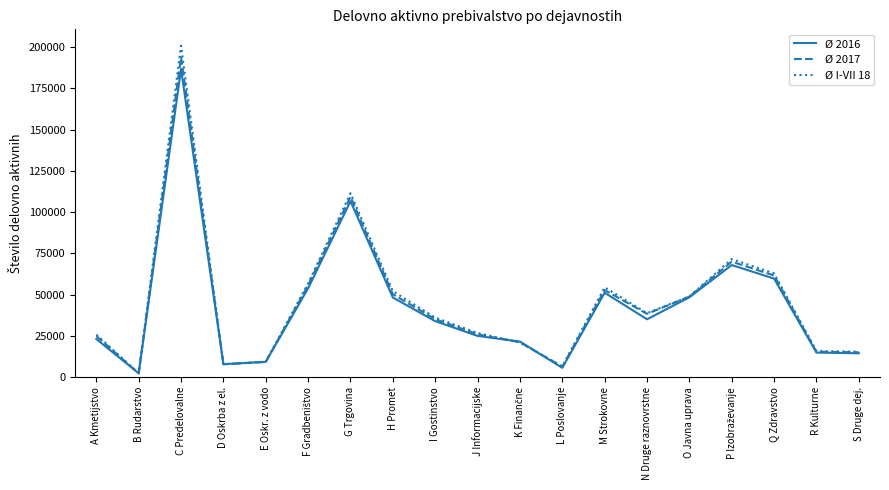

True or false: Ø I-VII 18 has more than 1 interior local peaks.

True